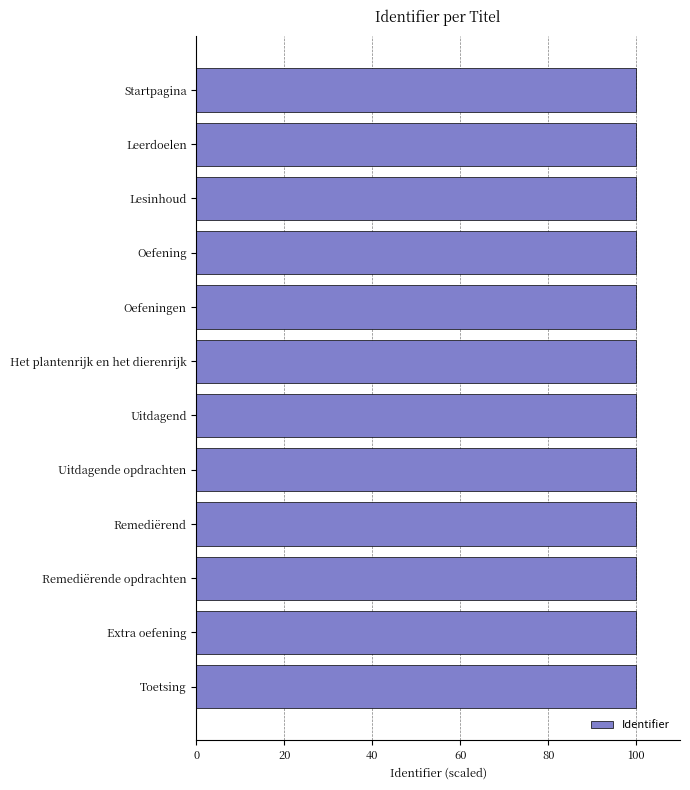

The value at Oefeningen is 100.0. True or false?

True